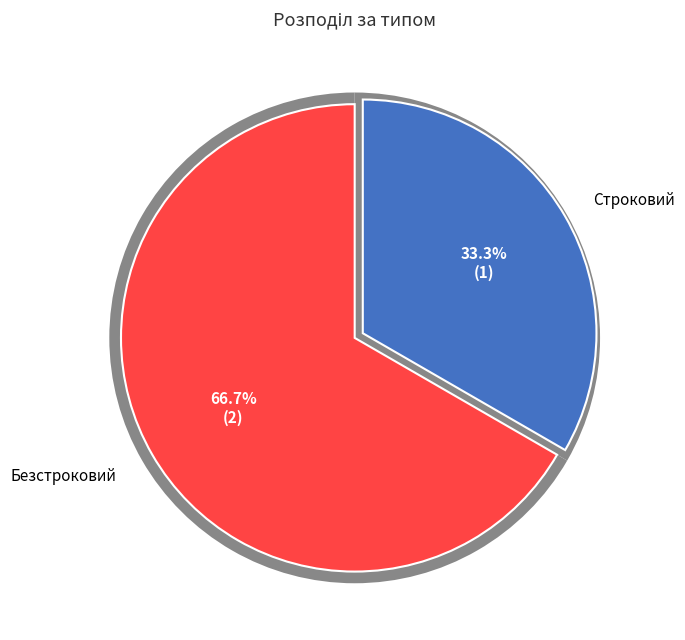

Does Строковий represent more than half of the total?

No